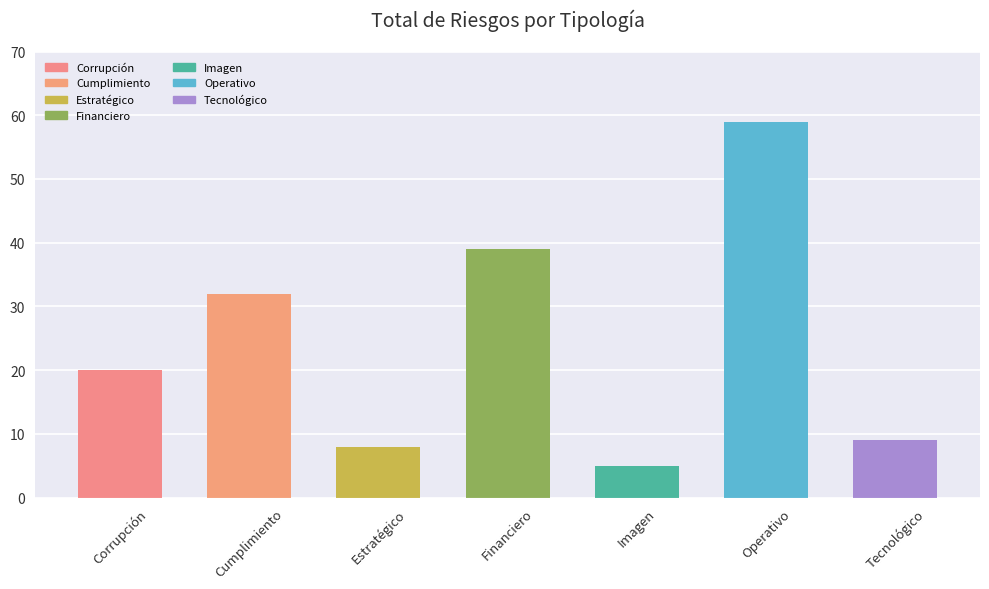

What is the sum of all values?

172